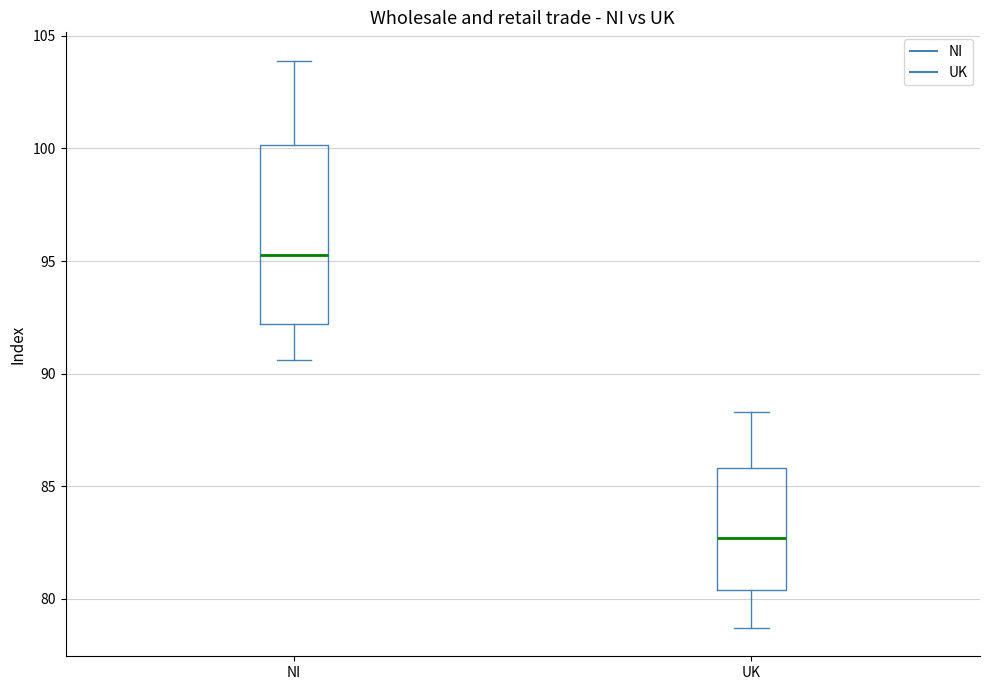

Which box is the tallest, from its lower edge to its upper edge?

NI